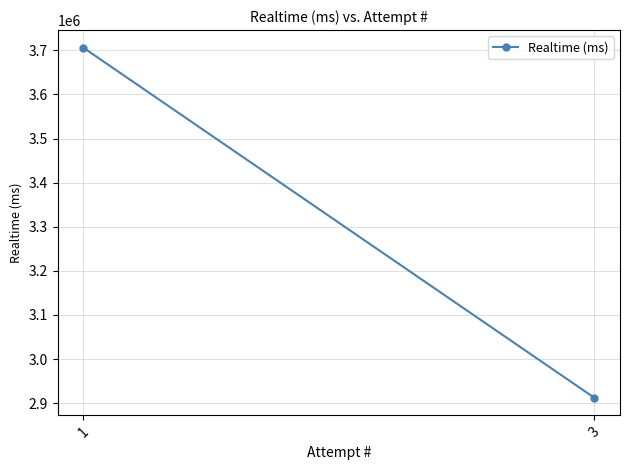

The value at 3 is 4783372. True or false?

False